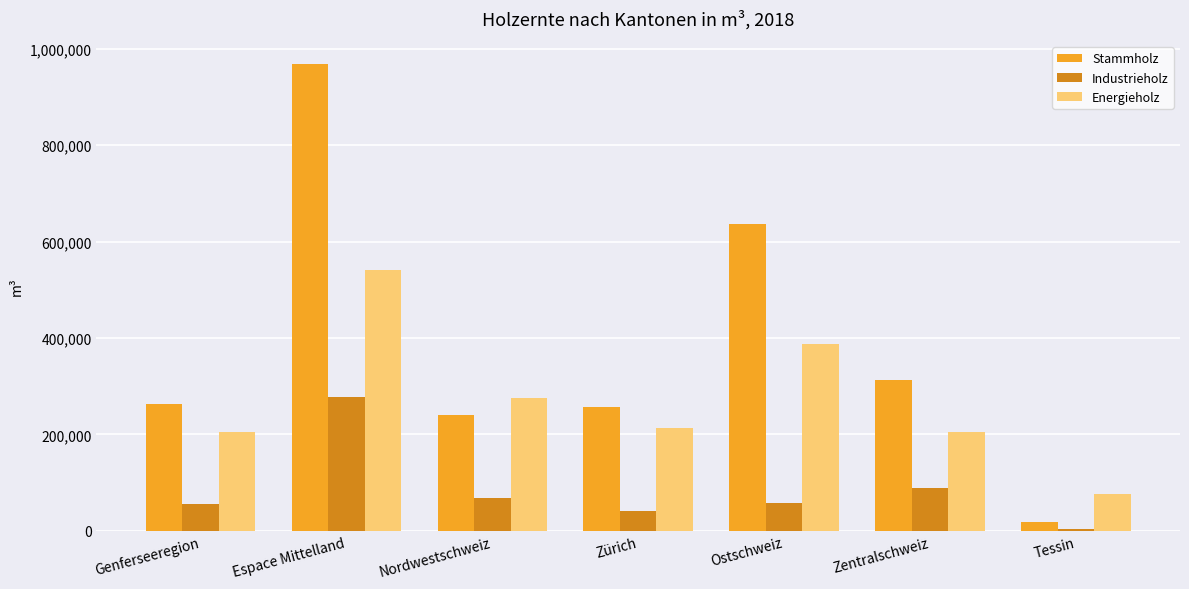

Where is Stammholz nearest to the value 492933?

Ostschweiz